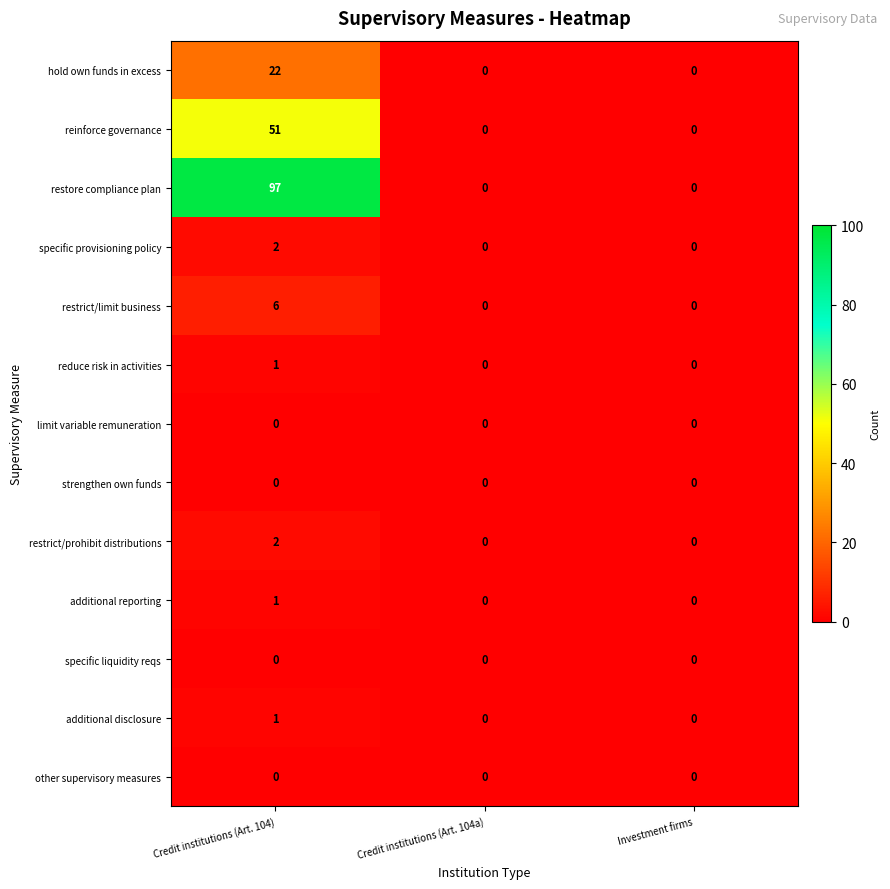

Which series has the largest total across all categories?

restore compliance plan